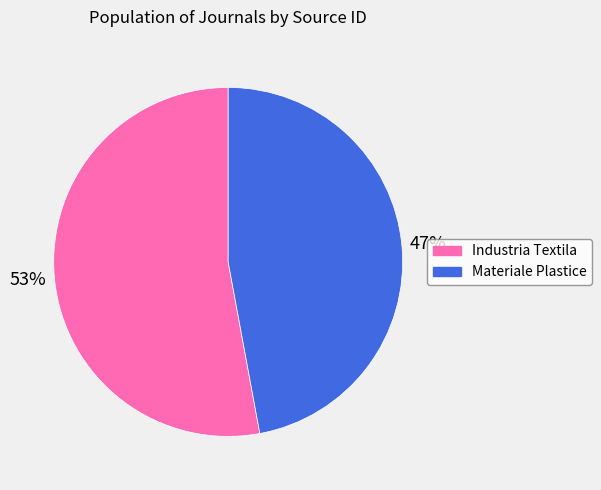

What is the largest slice in the pie chart?

Industria Textila